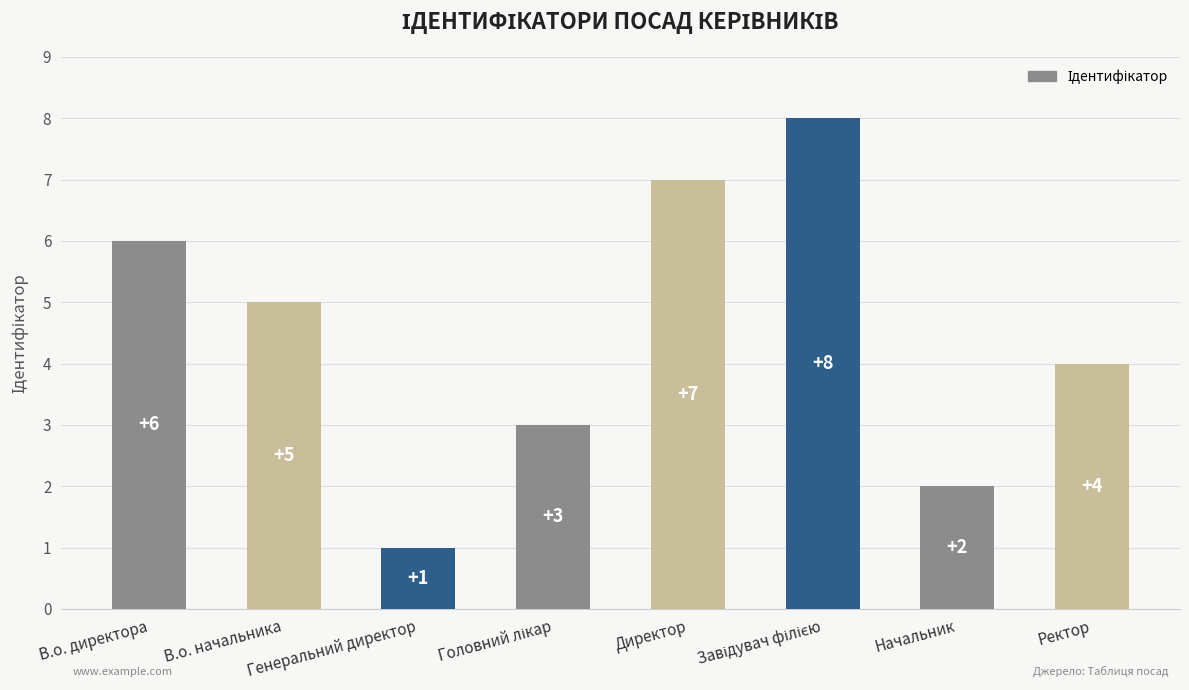

What is the sum of the values at Директор and Ректор?

11